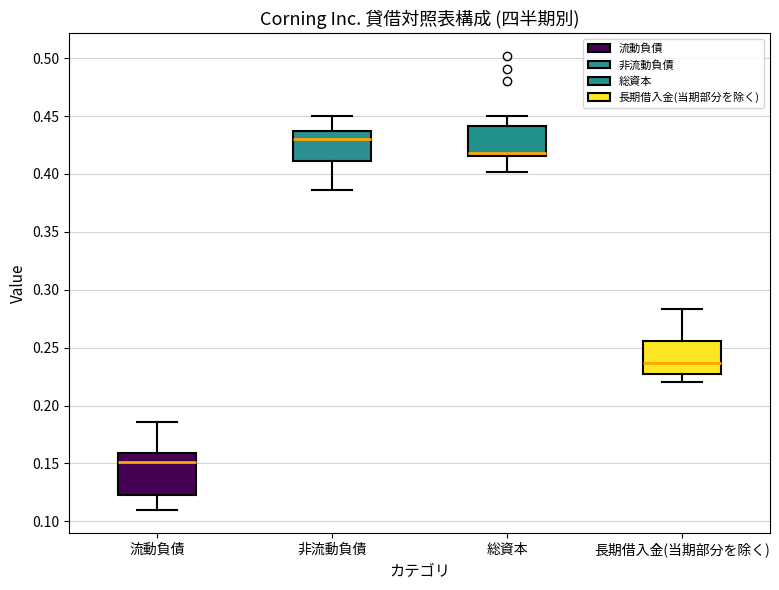

Reading left to right, transcribe this box plot: for each box, give where its median line is, the range the box spans, and where its two whiskers end, as read against the y-axis. The values are not printed on the chart, so give them approximately, as read against the axis.

流動負債: median 0.150, box 0.120 to 0.160, whiskers 0.110 to 0.185
非流動負債: median 0.430, box 0.410 to 0.440, whiskers 0.385 to 0.450
総資本: median 0.420, box 0.415 to 0.440, whiskers 0.400 to 0.450
長期借入金(当期部分を除く): median 0.235, box 0.225 to 0.255, whiskers 0.220 to 0.285